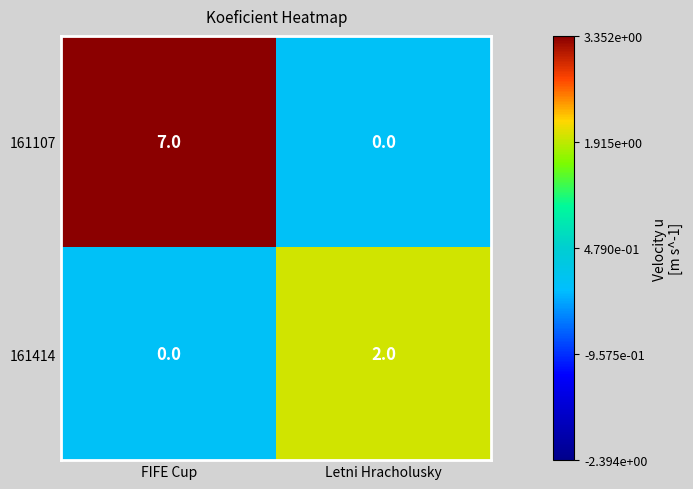

What is the difference between the 161107 values at FIFE Cup and Letni Hracholusky?

7